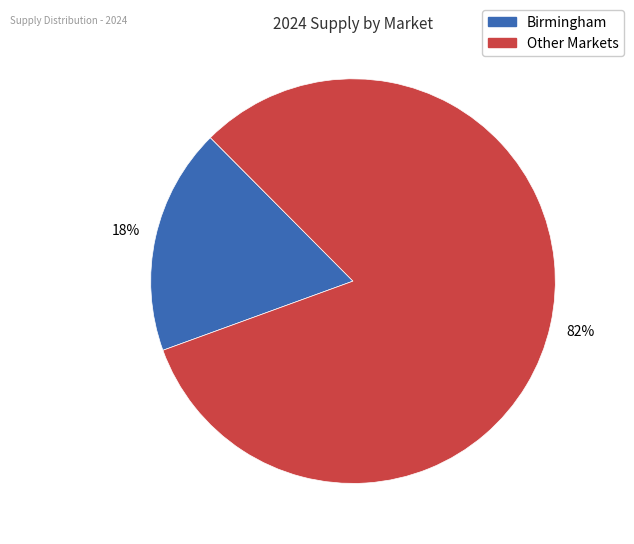

To the nearest percent, what is the average slice percentage?

50%